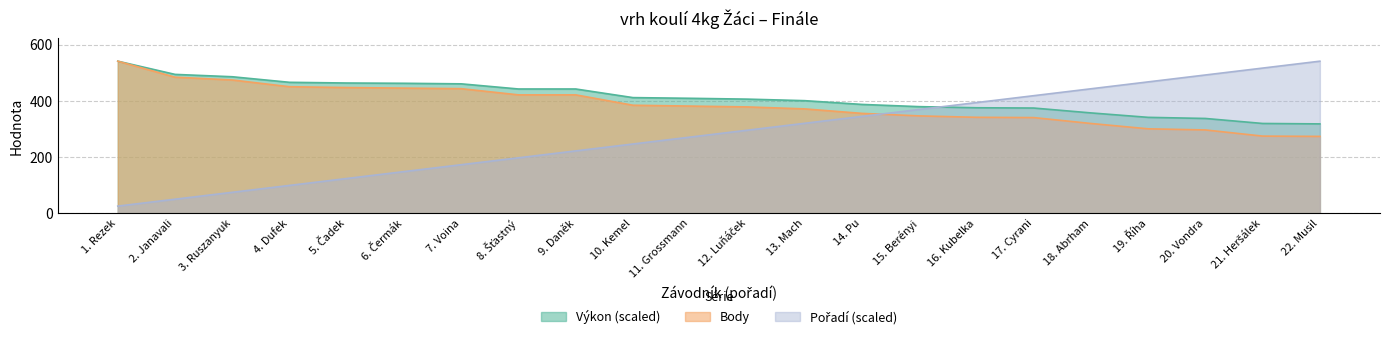

Which series has the largest total across all categories?

Výkon (scaled)